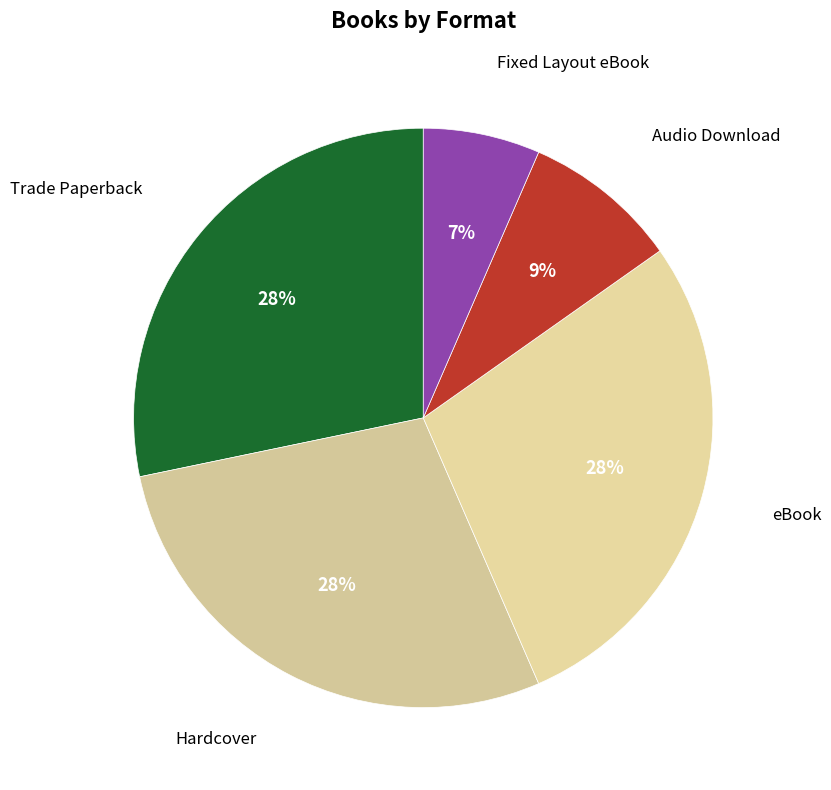

How many segments does this pie chart have?

5